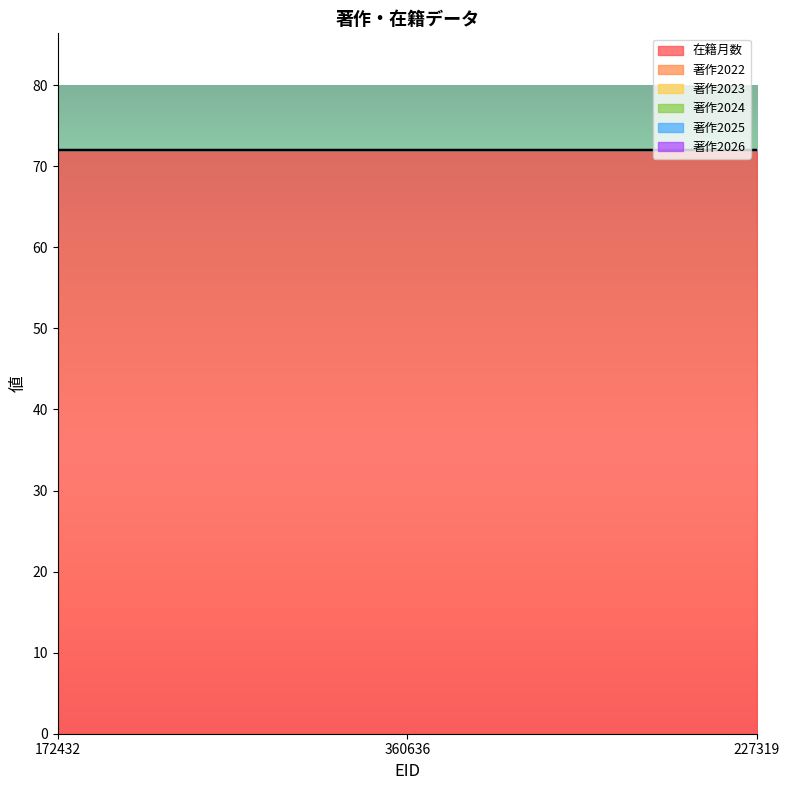

At which label does 著作2026 reach its peak?

172432